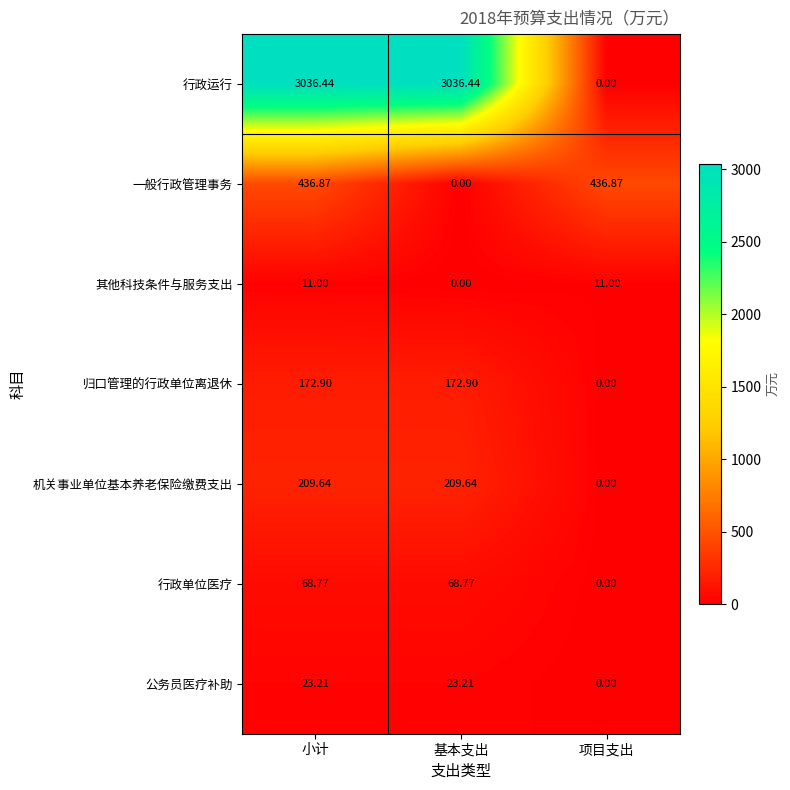

How many values in 其他科技条件与服务支出 are above zero?

2